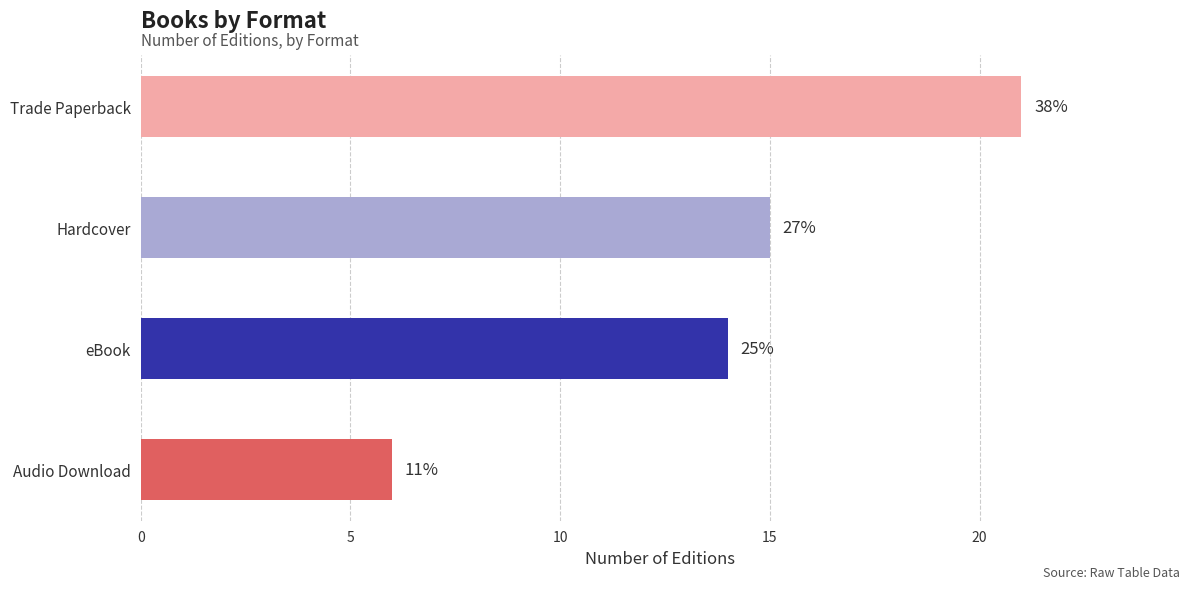

Does the chart contain stacked bars?

No